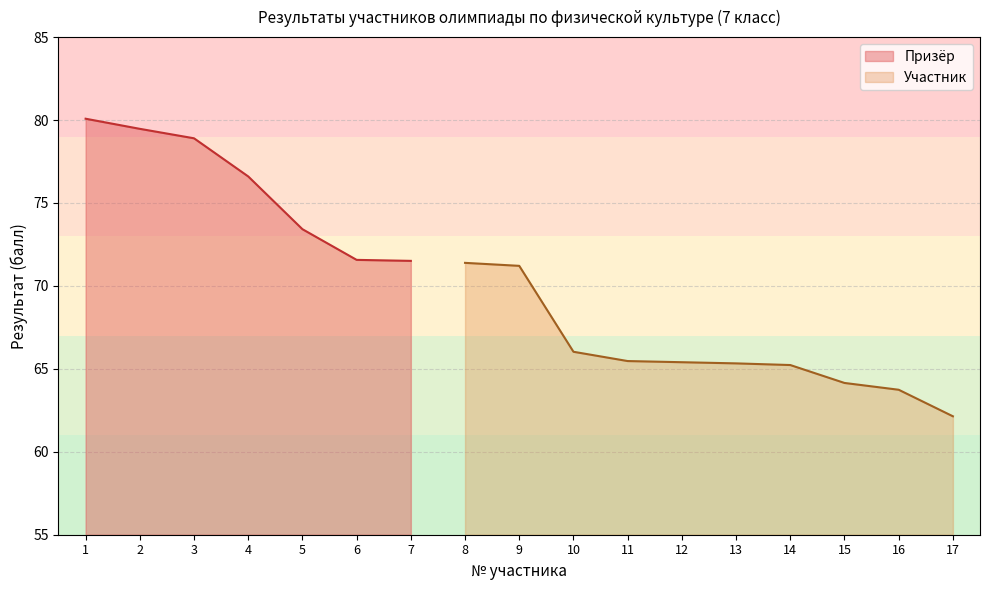

At which category does the chart reach its peak across all series?

1